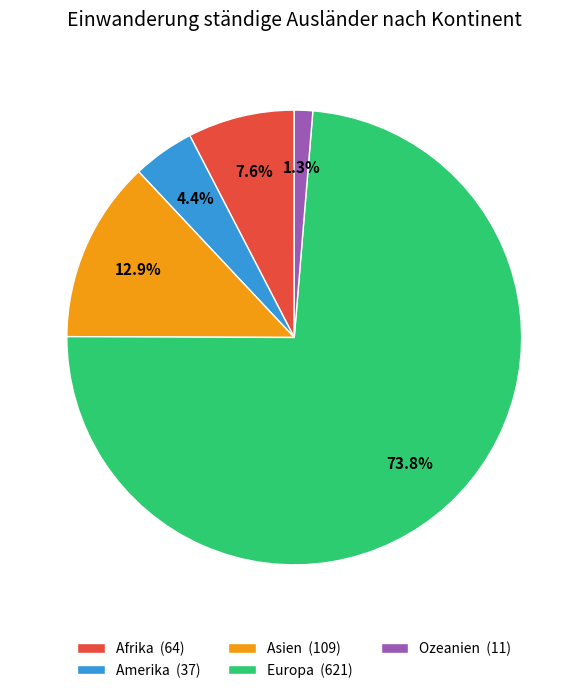

Is it true that Ozeanien is 13% of the pie?

False